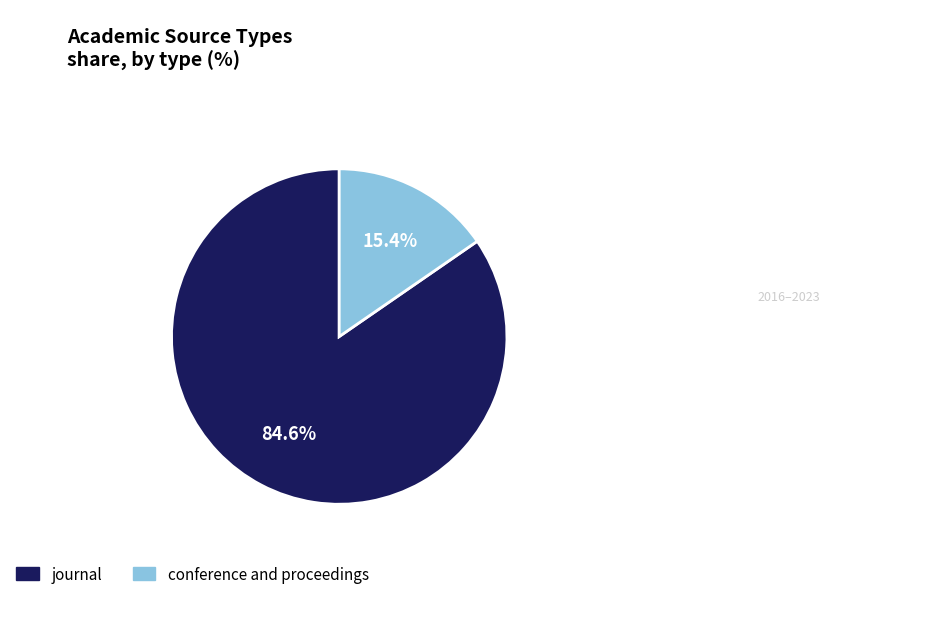

Count the number of slices in the pie.

2